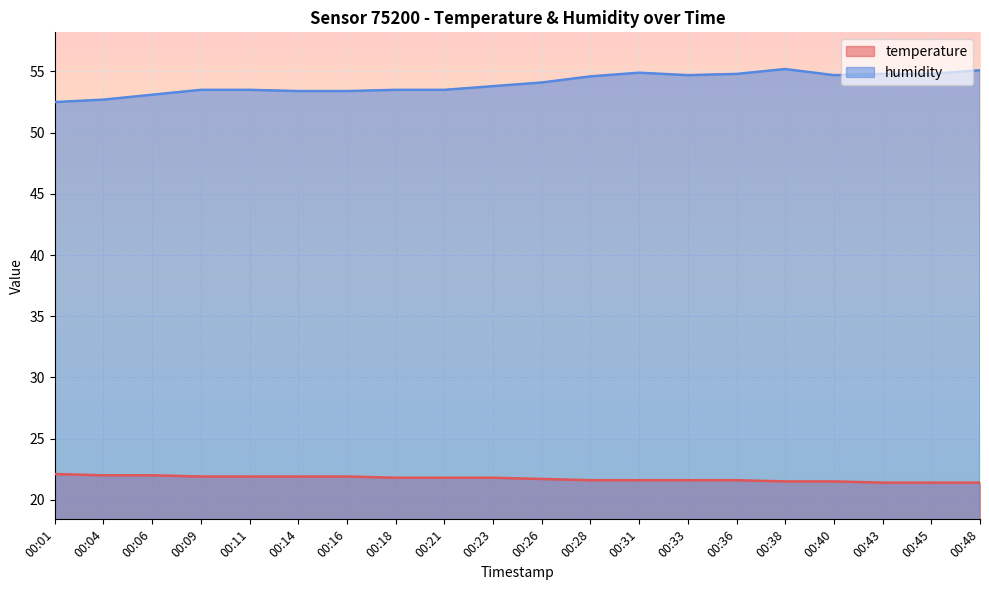

Read the humidity value at 00:36.

54.8